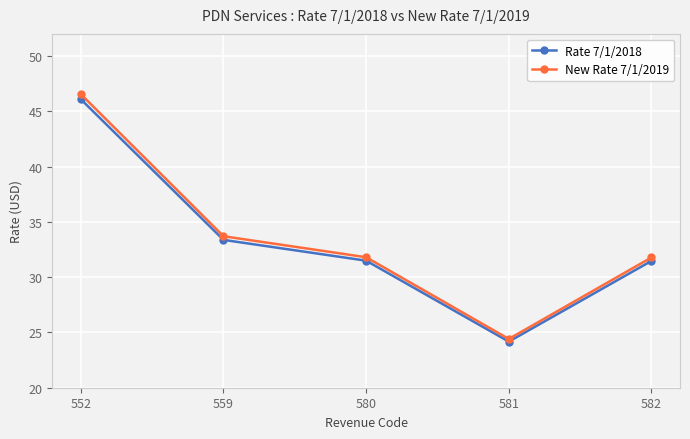

The value of New Rate 7/1/2019 at 582 is 43.9. True or false?

False